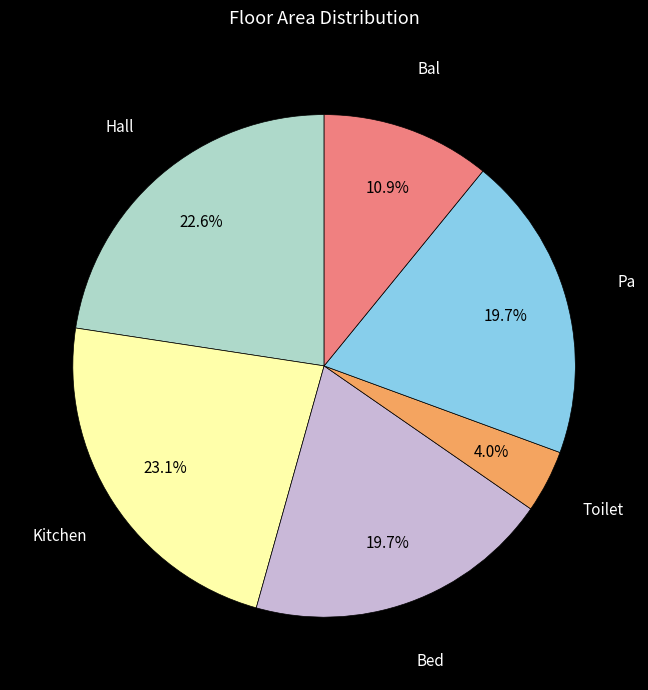

Does any single category account for the majority?

No